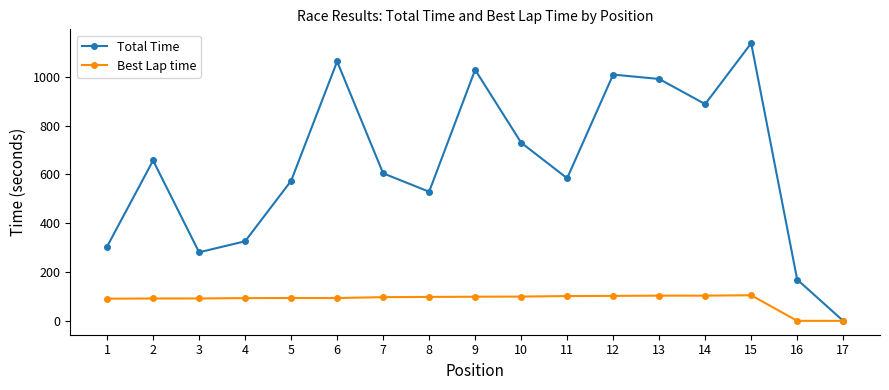

Rank the series by their average value, from highest to lowest.

Total Time, Best Lap time